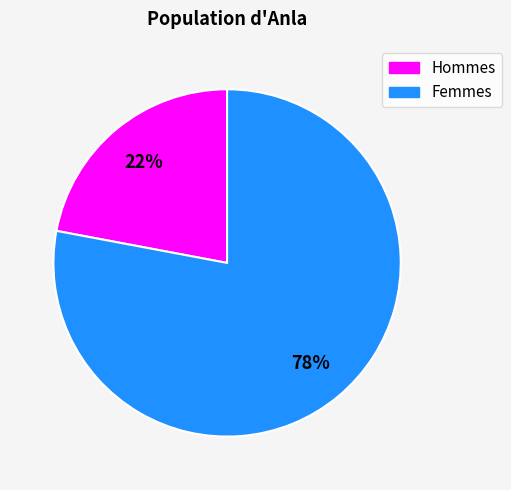

To the nearest percent, what is the average slice percentage?

50%